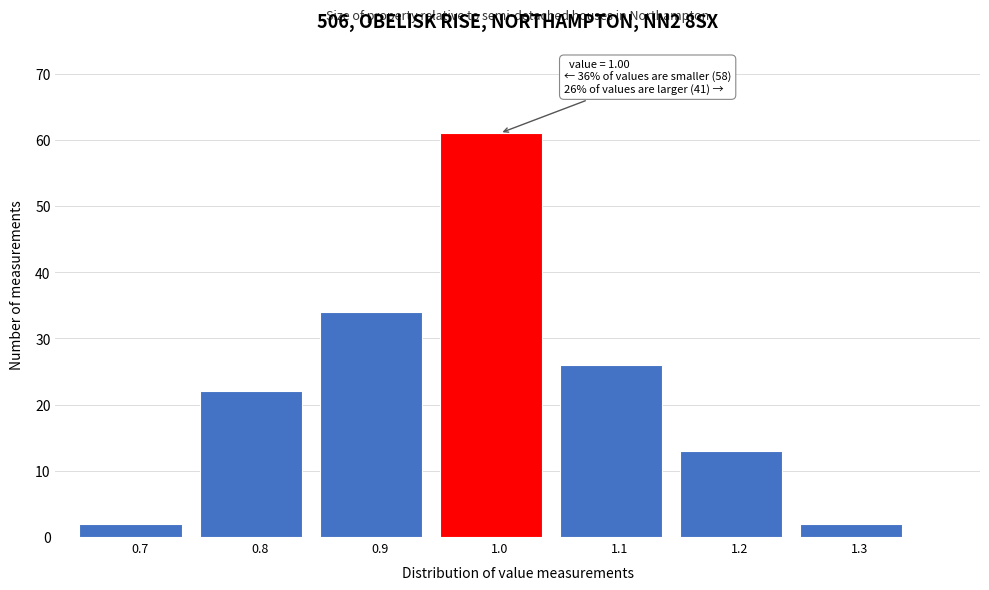

Reading left to right, extract all data points from this chart.

2	22	34	61	26	13	2